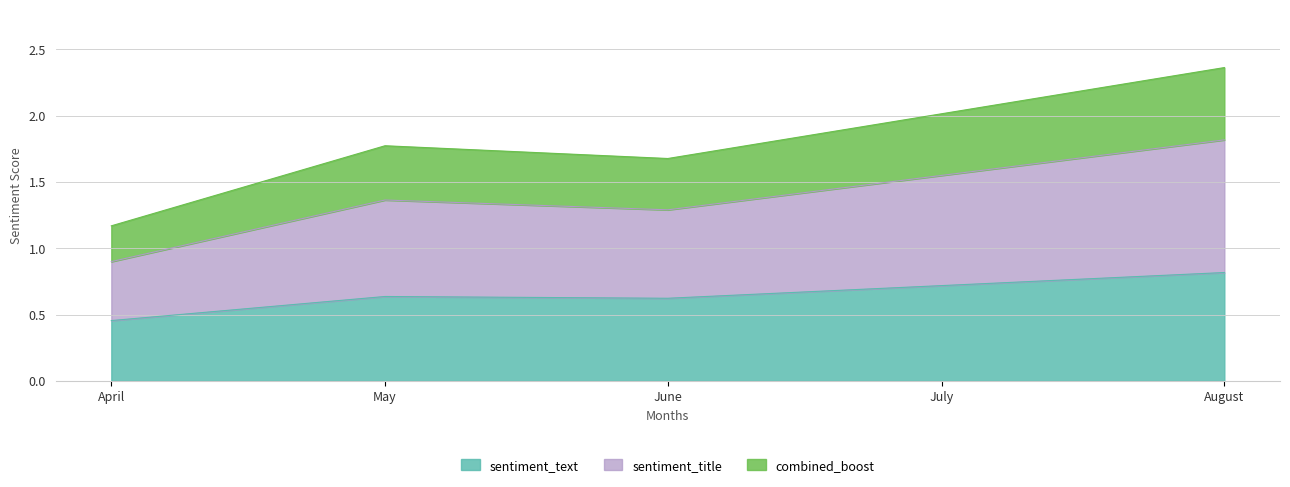

At which label does sentiment_text reach its minimum?

April